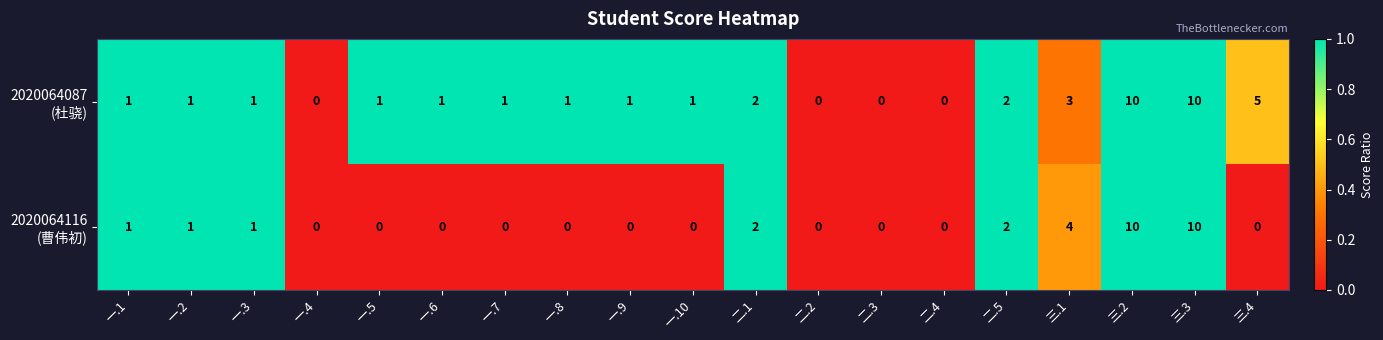

How many data points does each series have?

19